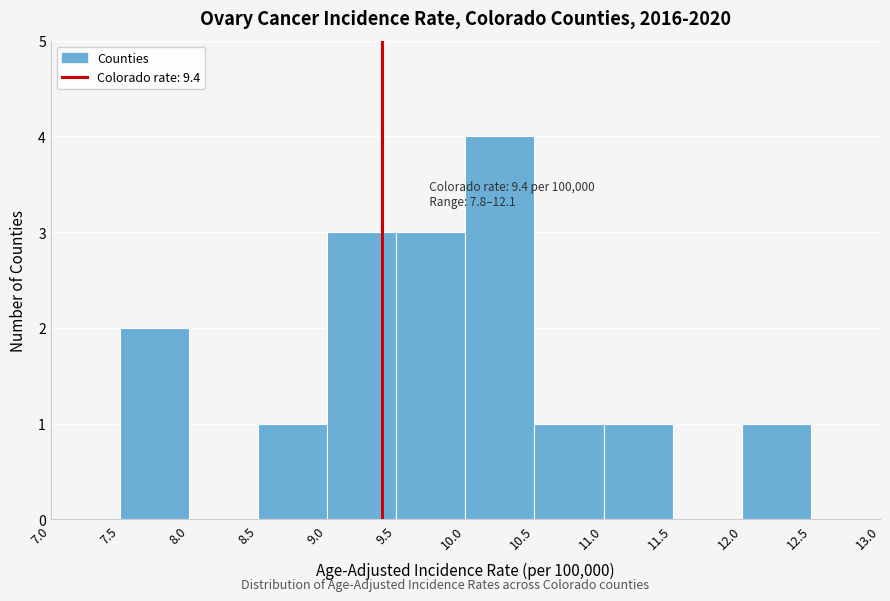

Over which range of the x-axis is the bar tallest?

10.0 to 10.5